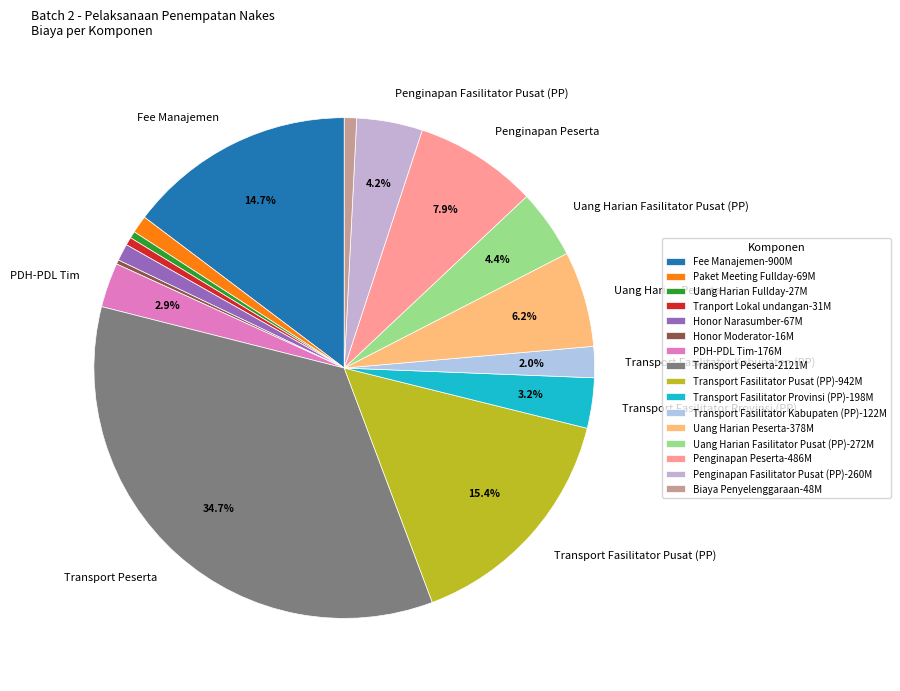

Which slice is the smallest?

Honor Moderator